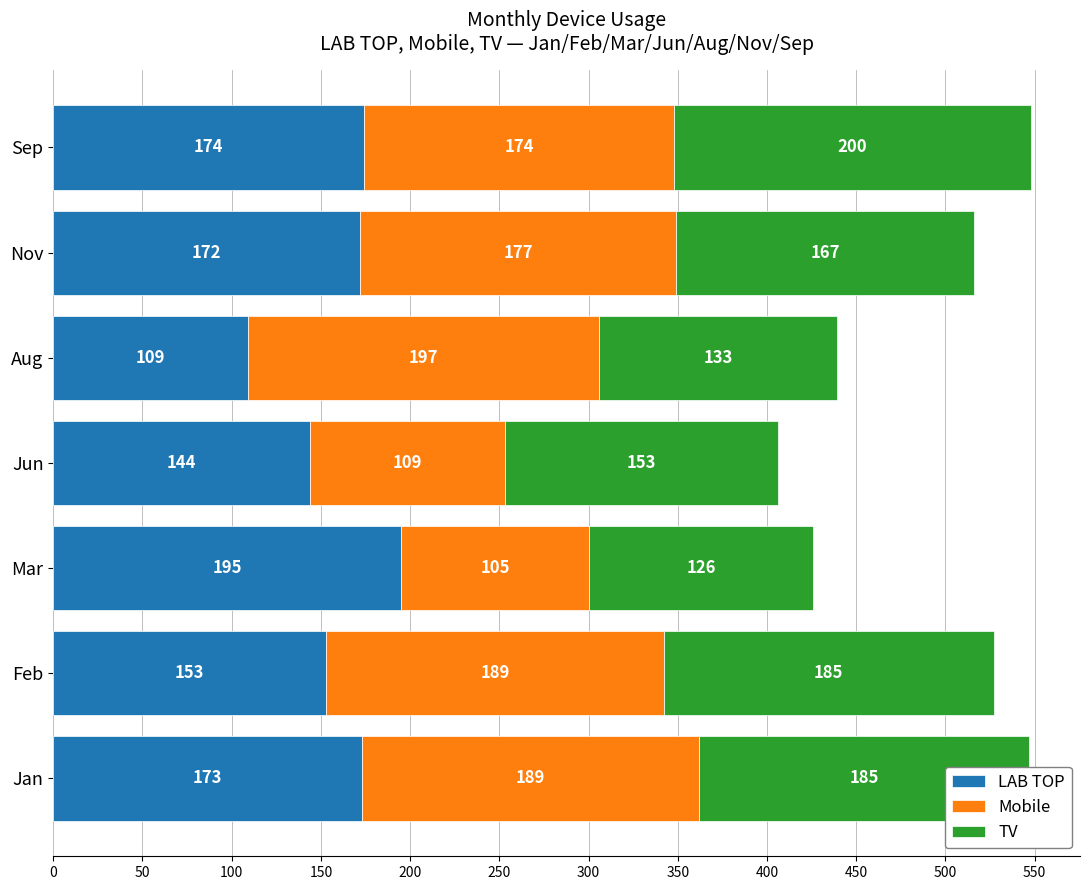

The LAB TOP series shows 306 at Nov. True or false?

False